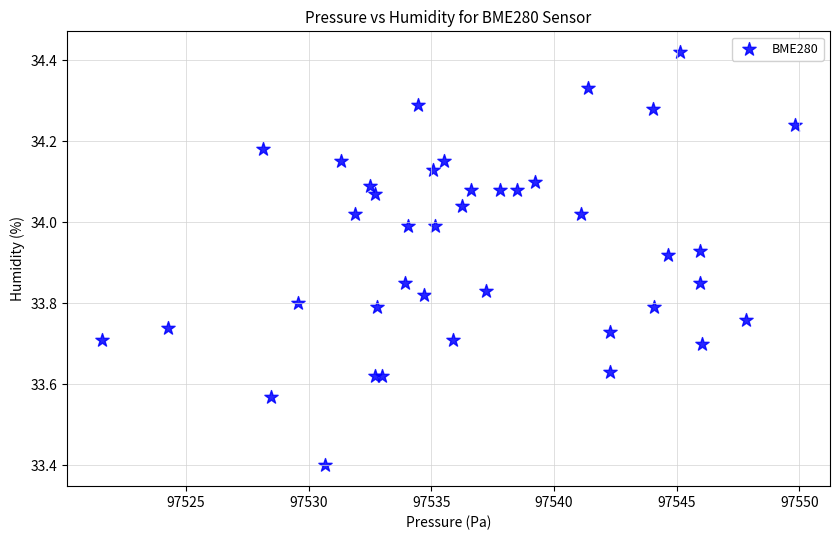

What Y value in the scatter plot is closest to 33?

33.4